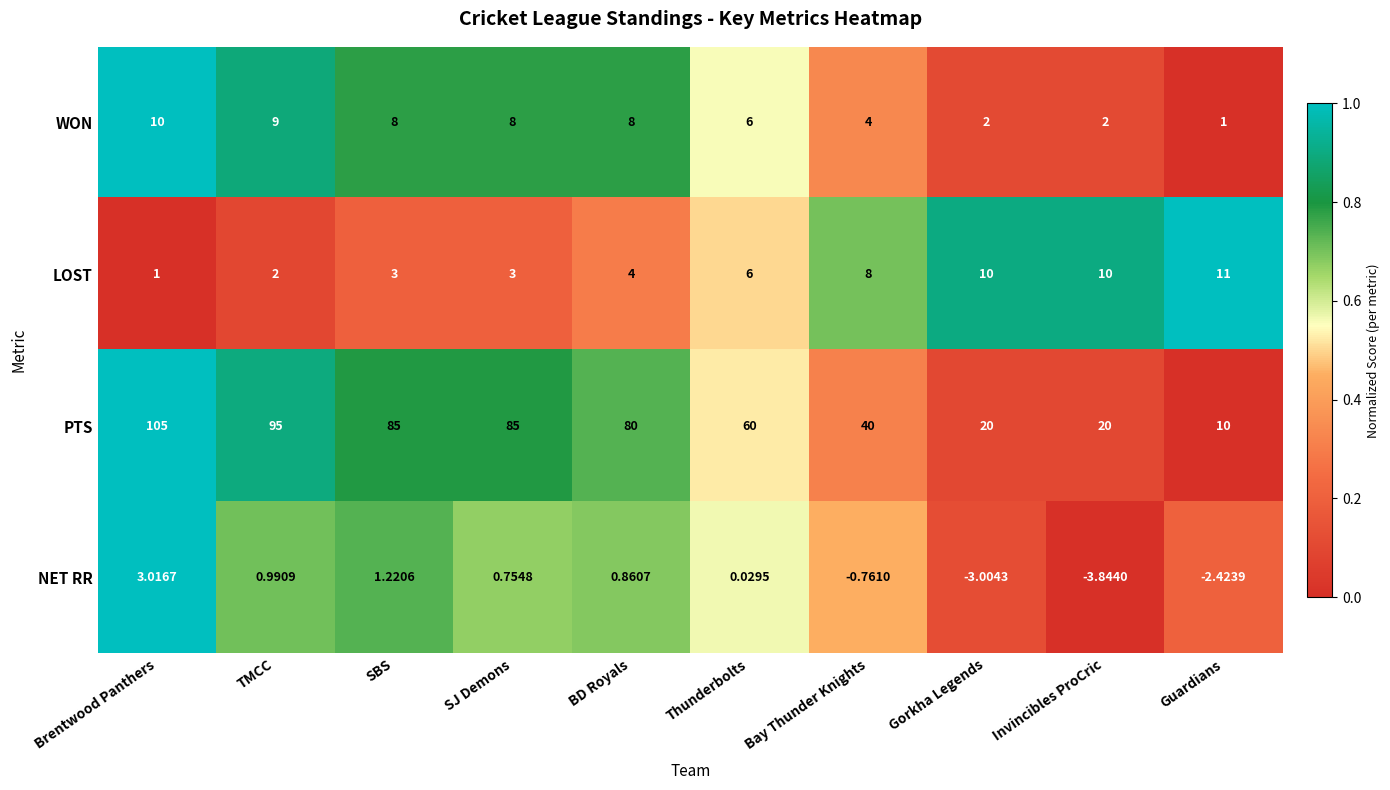

Where does the PTS series first go above 80?

Brentwood Panthers